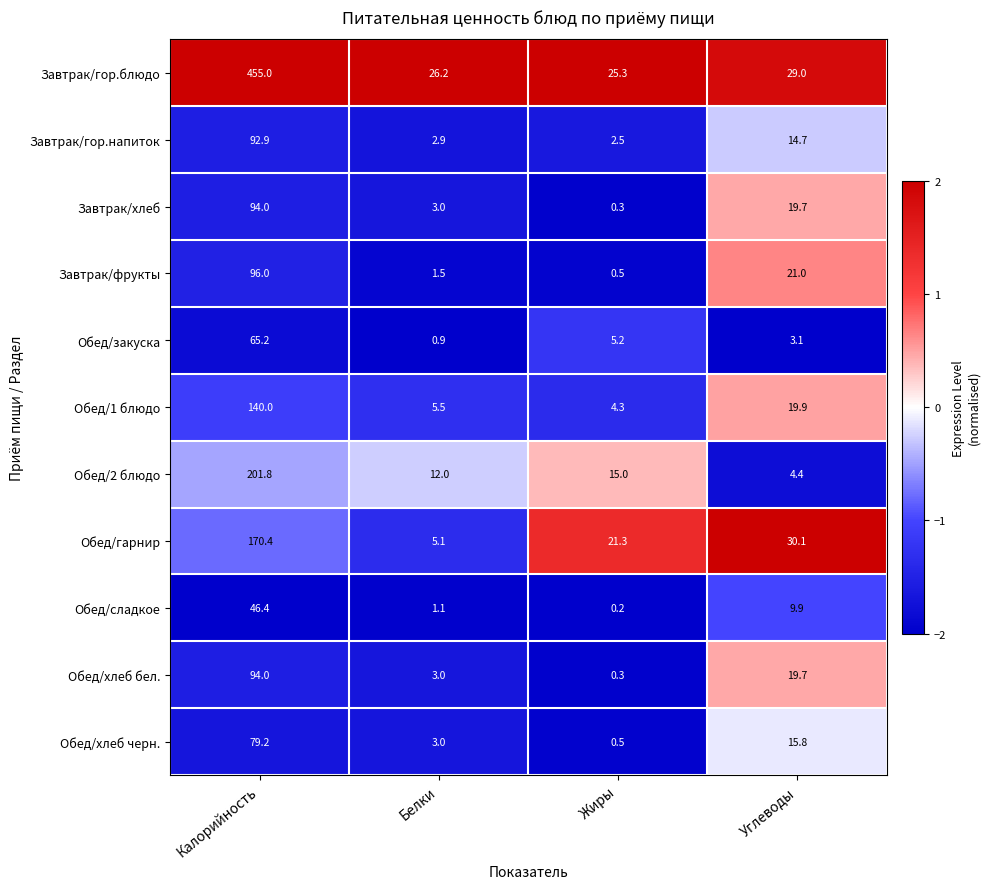

What is the spread (max minus min) of values at Жиры?

25.1